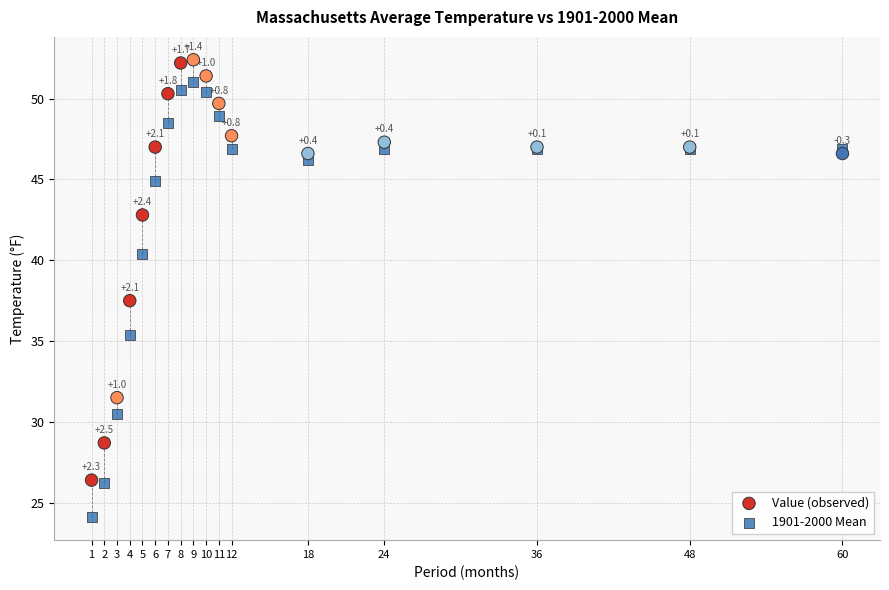

Which series contains the lowest Y value?

1901-2000 Mean